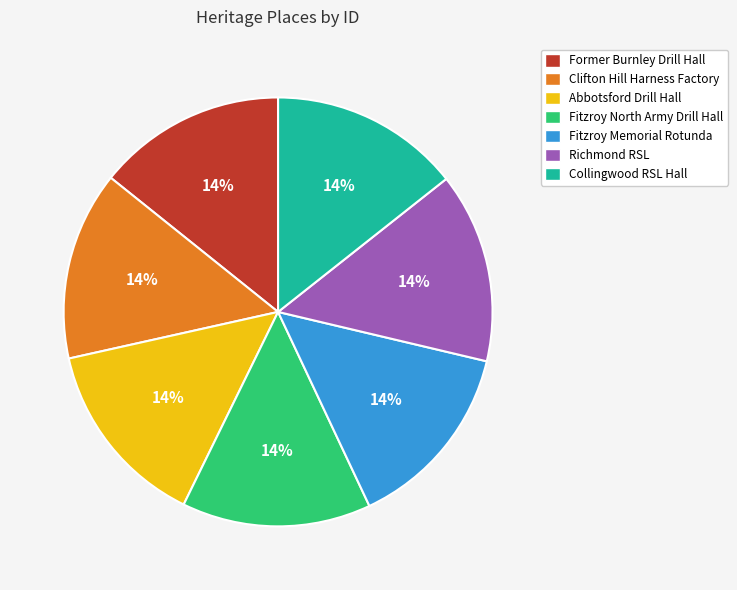

What percentage is the Clifton Hill Harness Factory slice, to the nearest percent?

14%